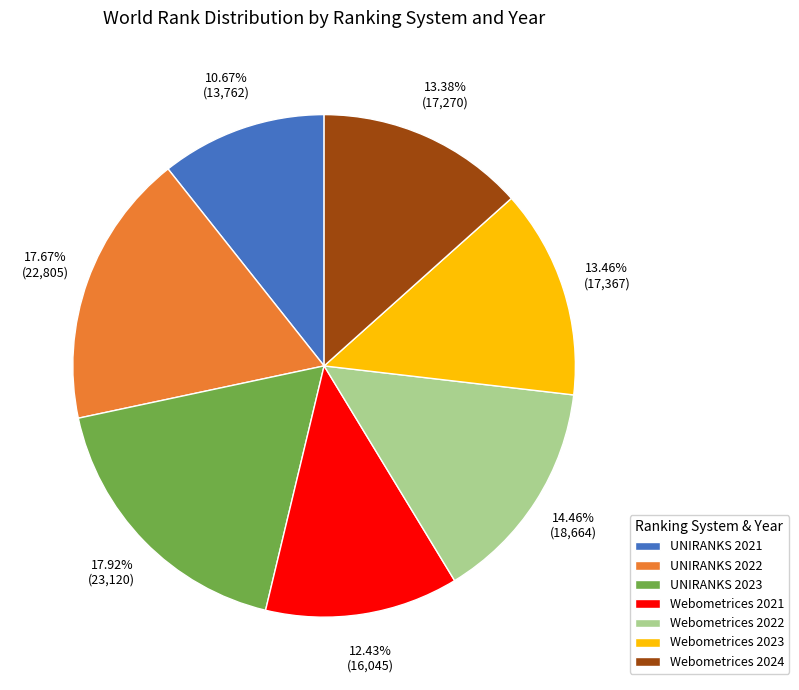

Does Webometrices 2024 represent more than half of the total?

No